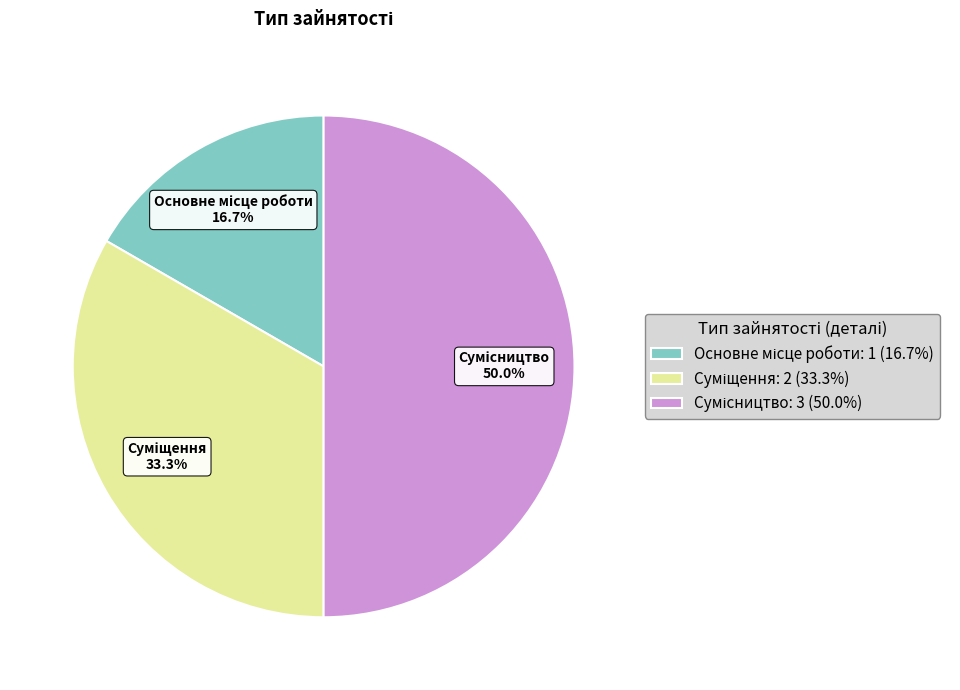

Is there any slice that represents more than half of the pie?

No